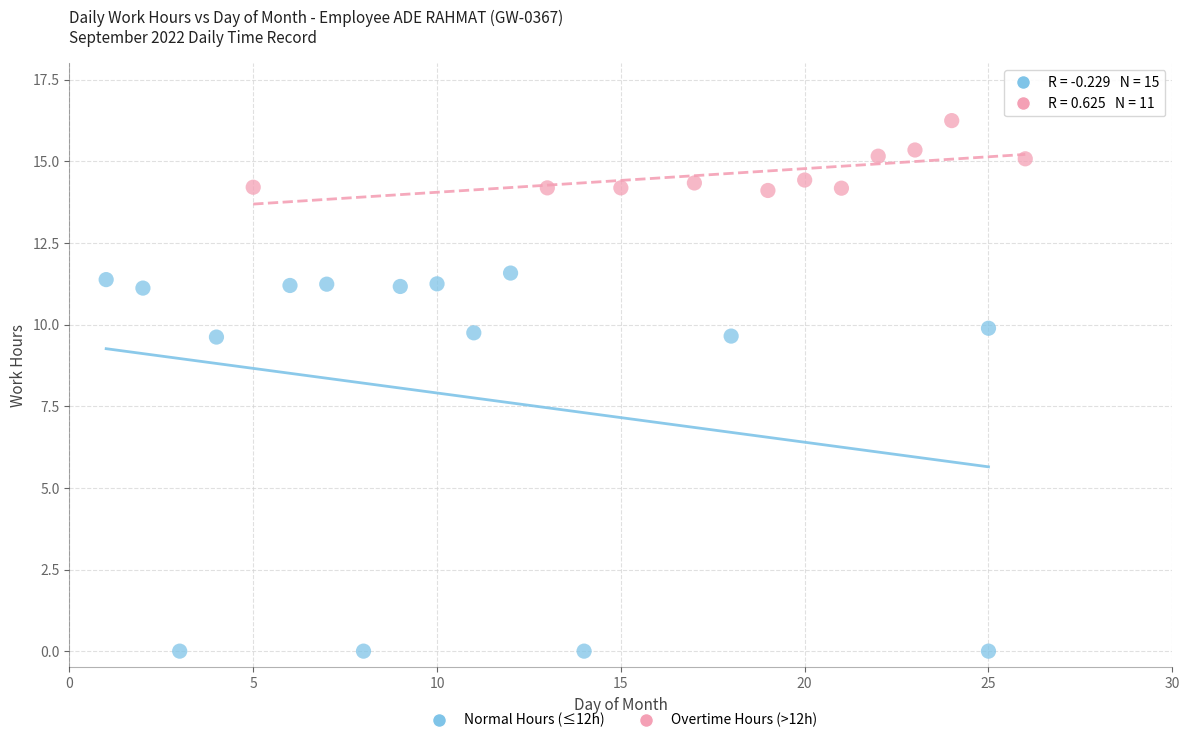

What are all the series names shown in the legend?

Normal Hours (≤12h), Overtime Hours (>12h)